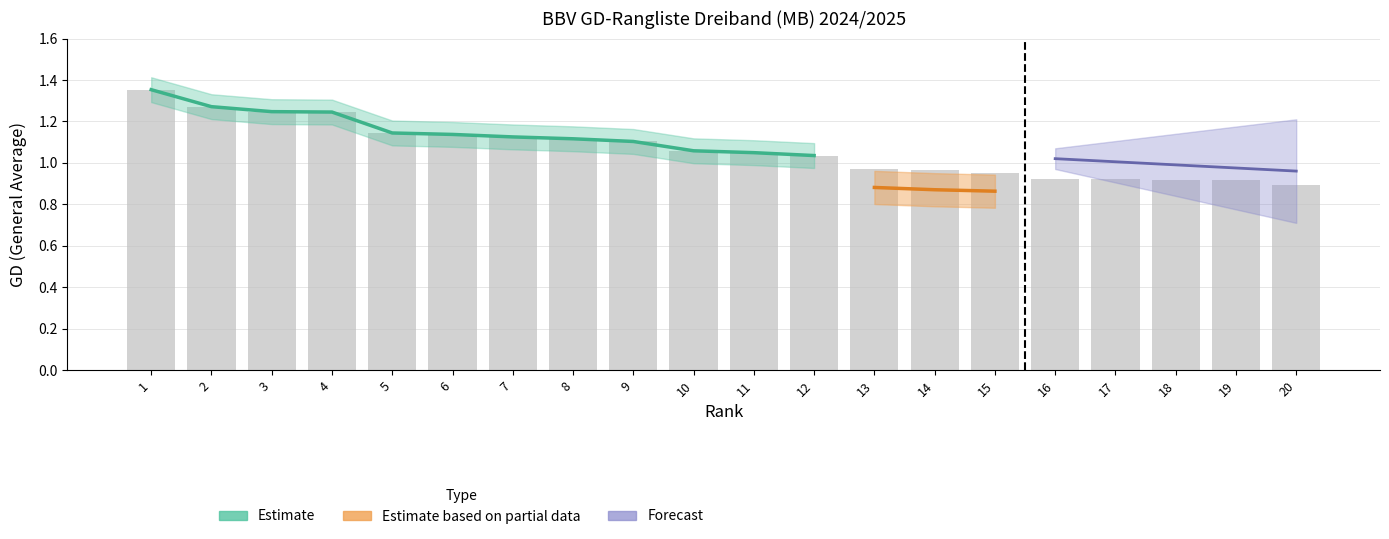

Does the chart contain stacked bars?

No